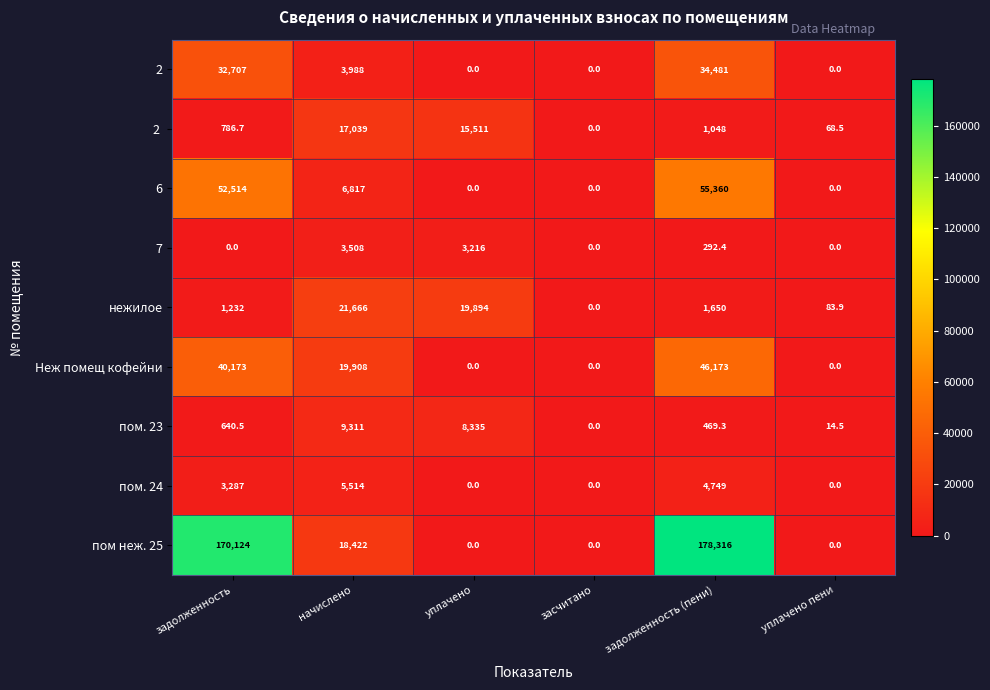

What is the difference between the maximum and minimum values in the Неж помещ кофейни series?

46173.0